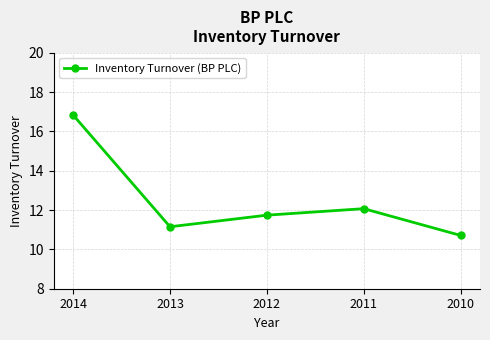

What is the difference between the maximum and second lowest values?

5.7